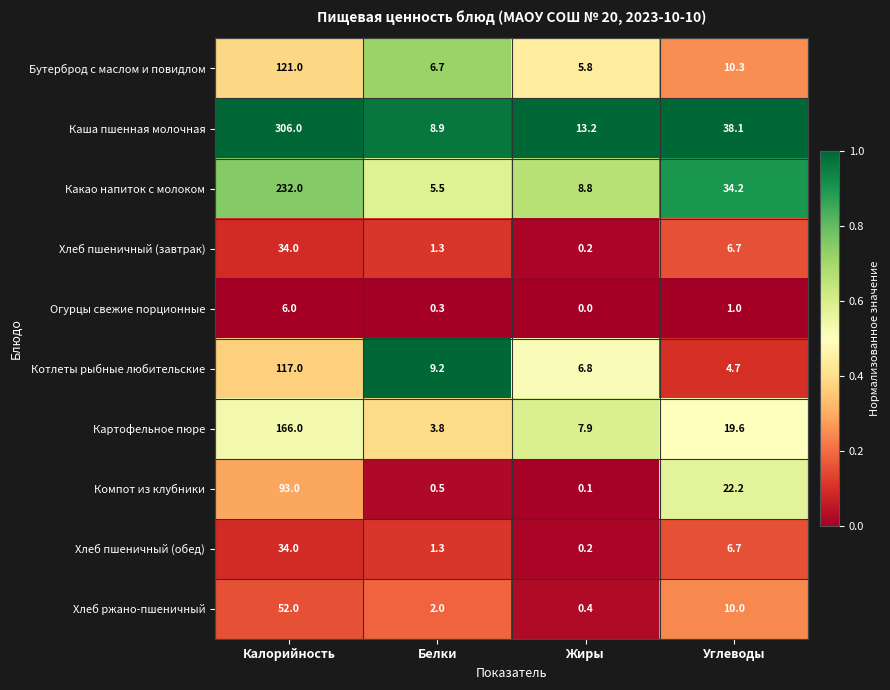

The Каша пшенная молочная series shows 13.2 at Жиры. True or false?

True